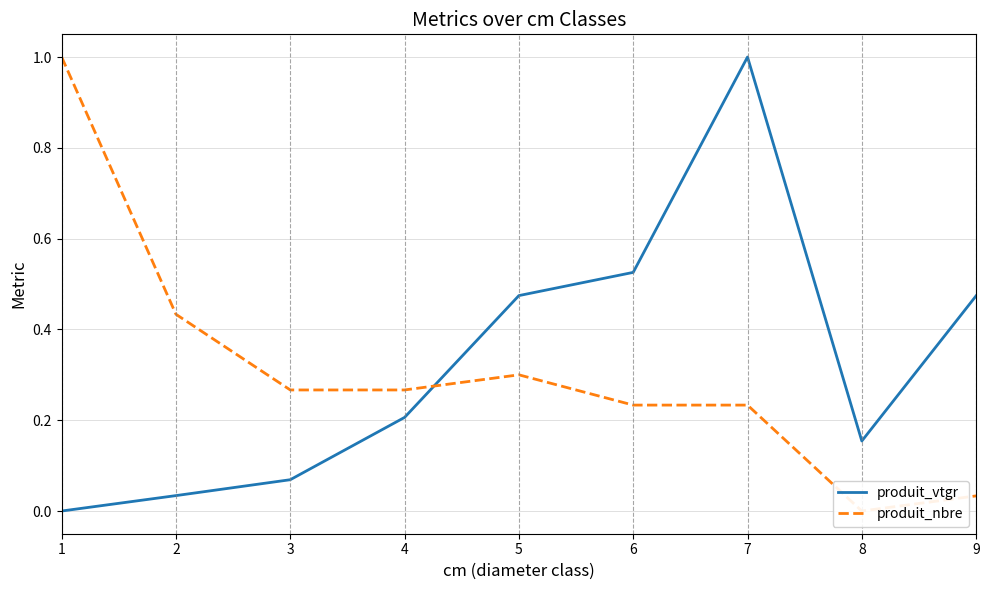

The produit_nbre series shows 0.1 at 5. True or false?

False